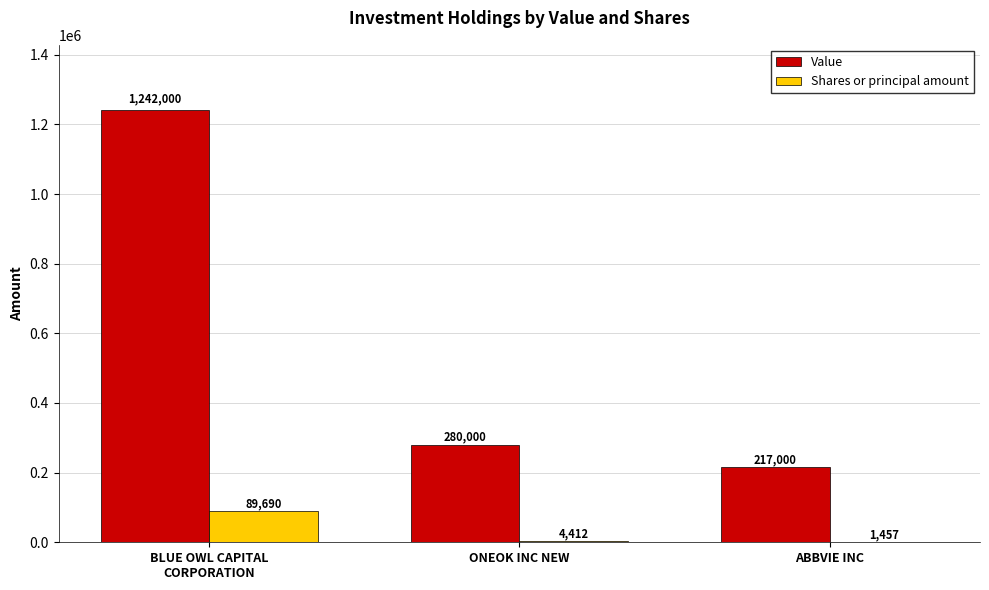

What are all the series names shown in the legend?

Value, Shares or principal amount